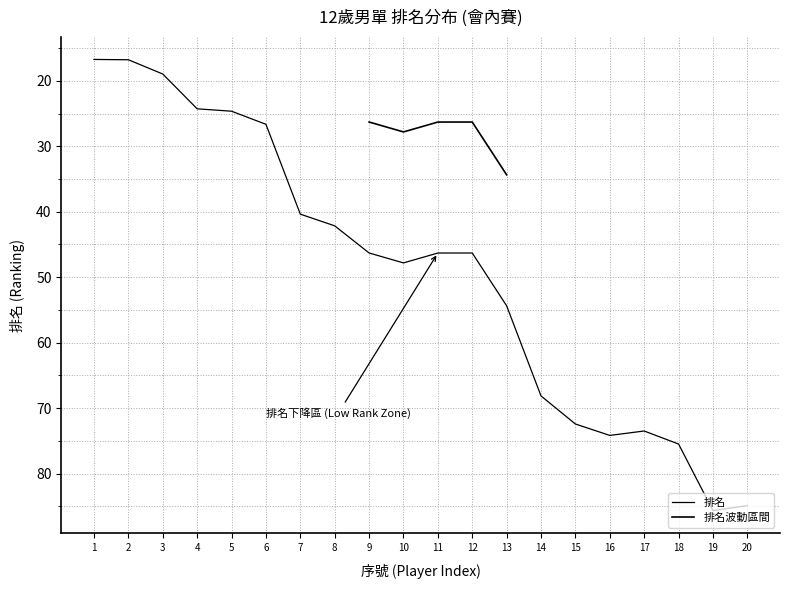

Reading left to right, transcribe all the data shown in this chart.

16.7	16.8	19.0	24.3	24.6	26.6	40.4	42.2	46.3	47.8	46.3	46.3	54.4	68.1	72.4	74.2	73.5	75.5	85.6	84.9